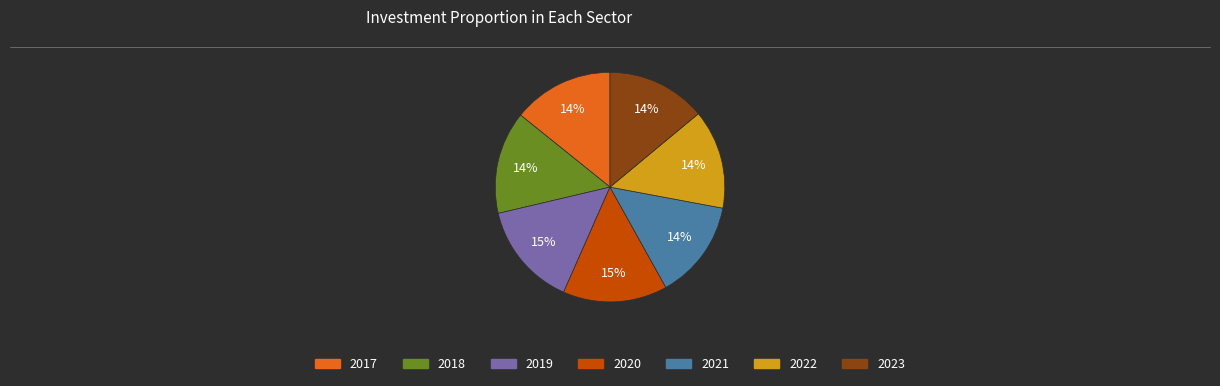

Is it true that 2023 is 14% of the pie?

True